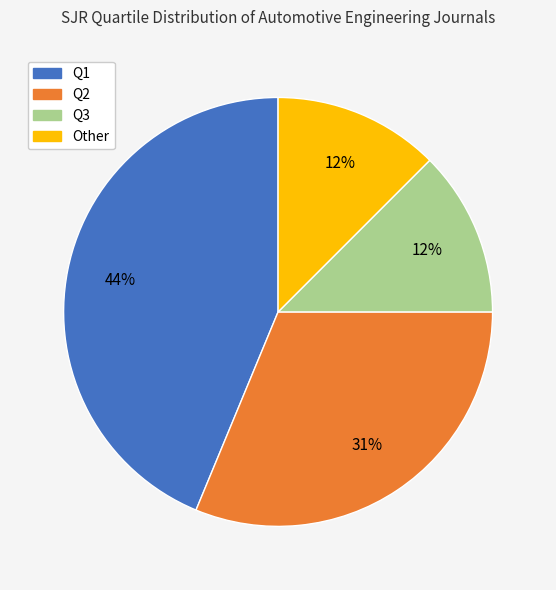

How many slices are in this pie chart?

4